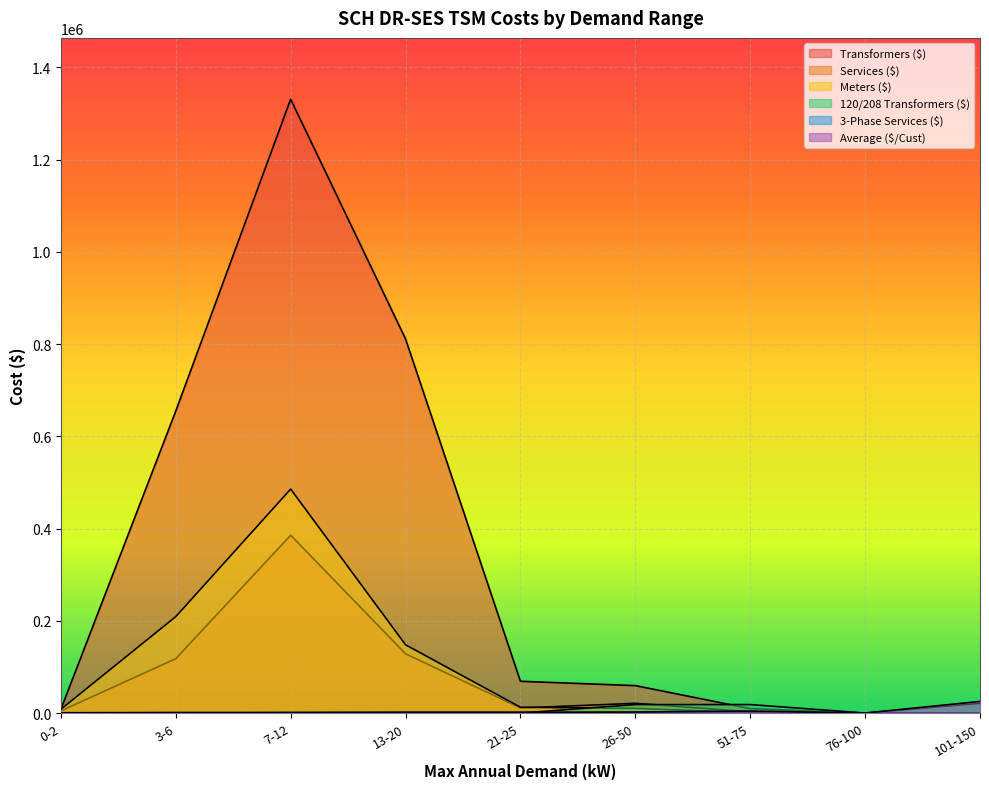

How many series are shown in this chart?

6